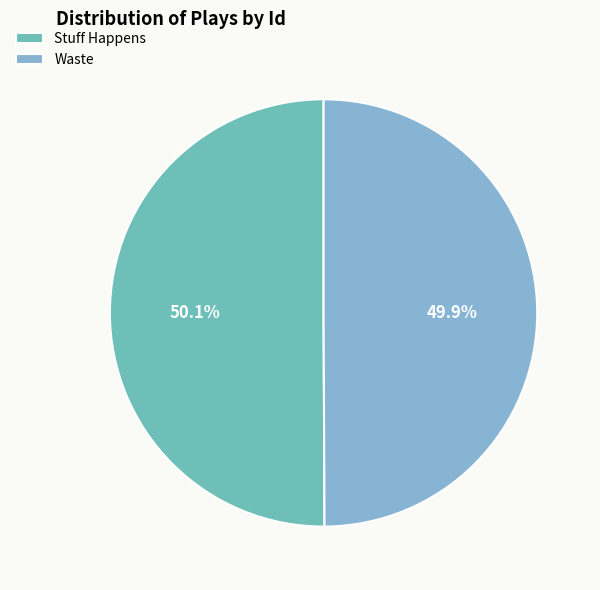

What percentage is NOT represented by Waste?

50.1%